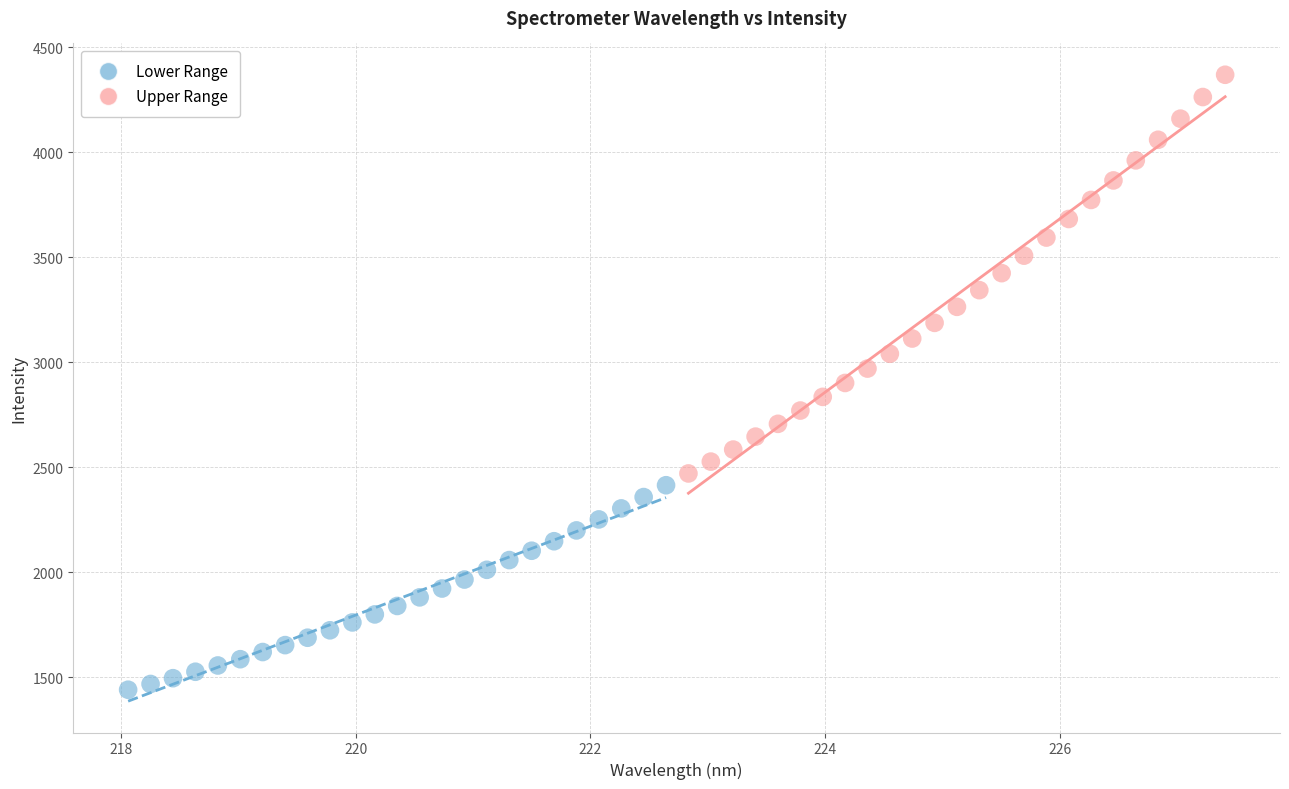

Which series reaches the maximum Y coordinate?

Upper Range